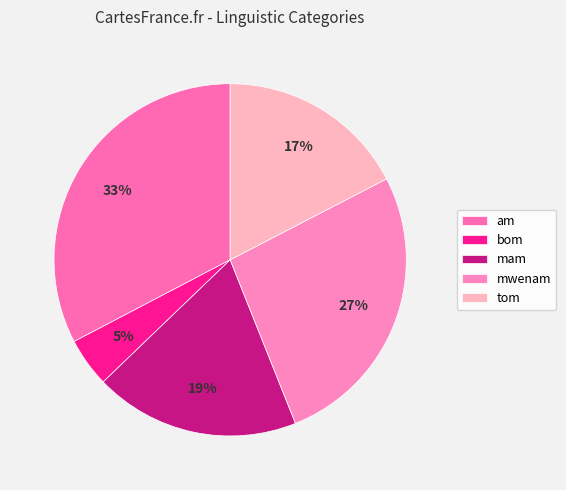

Count the number of slices in the pie.

5